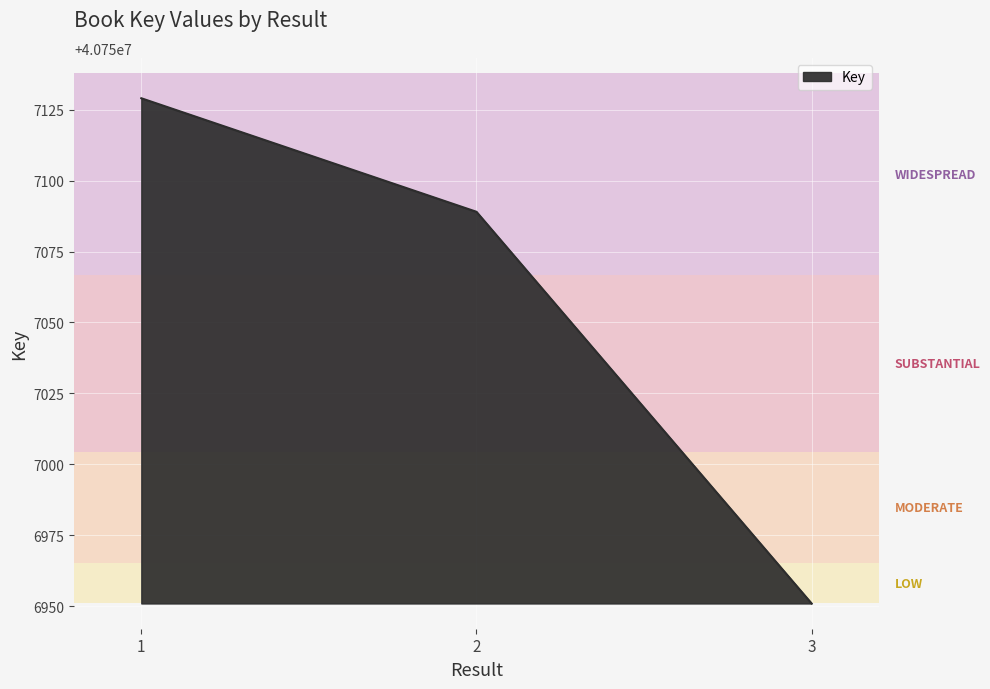

List the labels in order of value, smallest first.

3, 2, 1